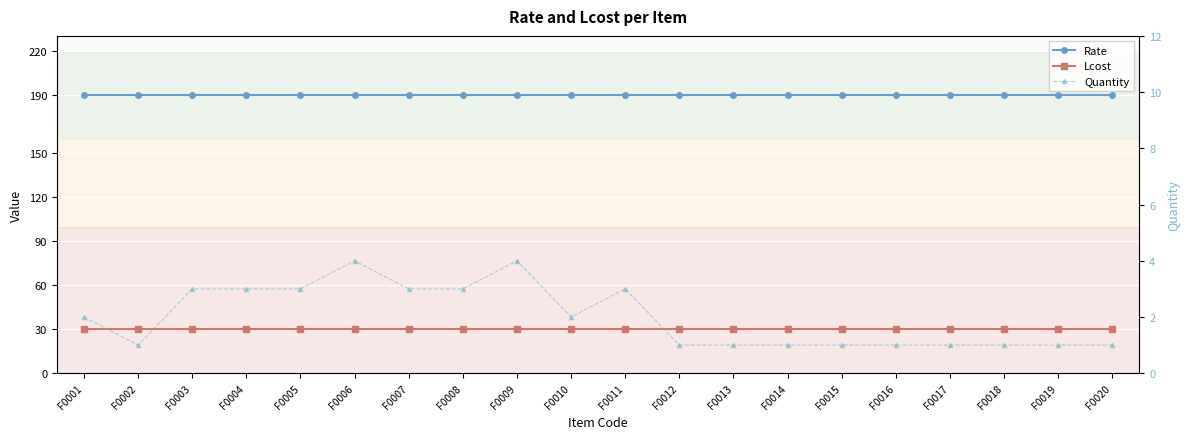

Count the number of categories in the chart.

20